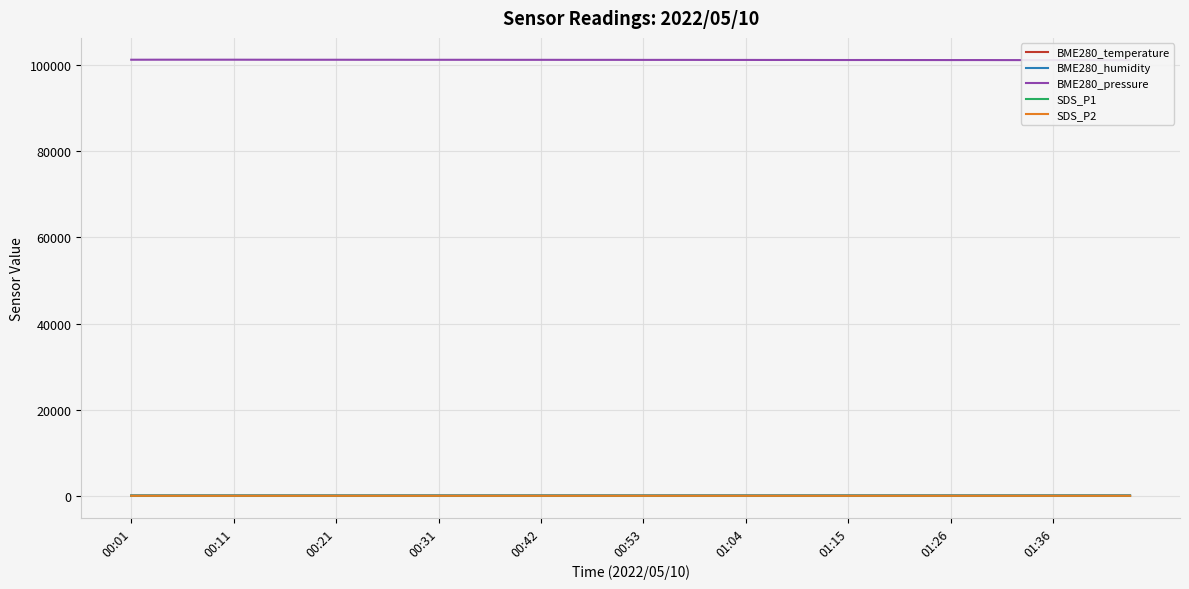

What are all the series names shown in the legend?

BME280_temperature, BME280_humidity, BME280_pressure, SDS_P1, SDS_P2